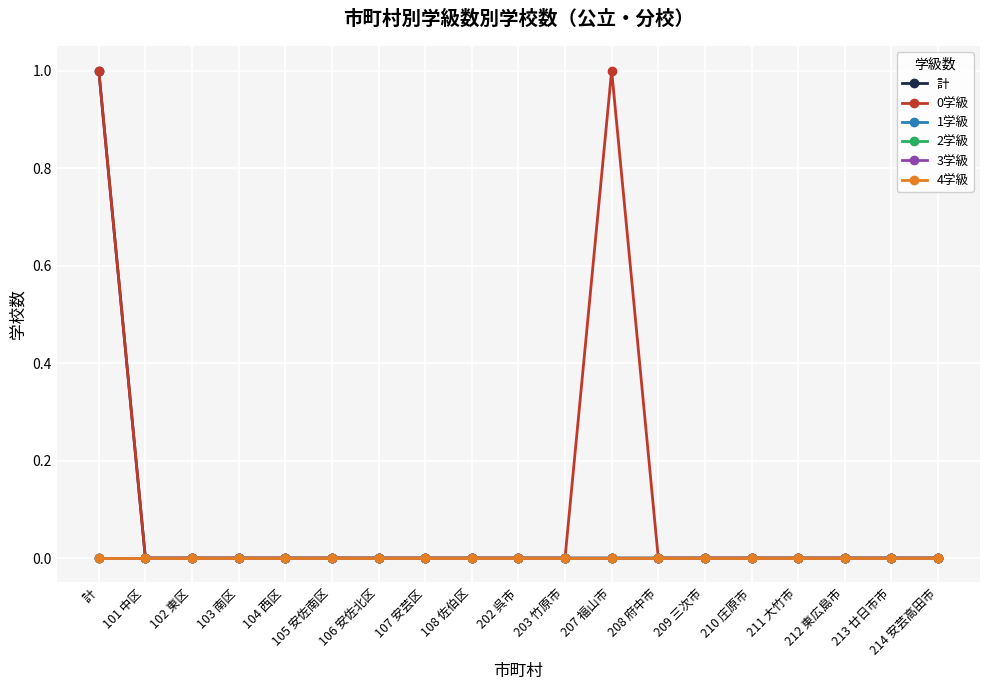

Does the chart have visible grid lines?

Yes